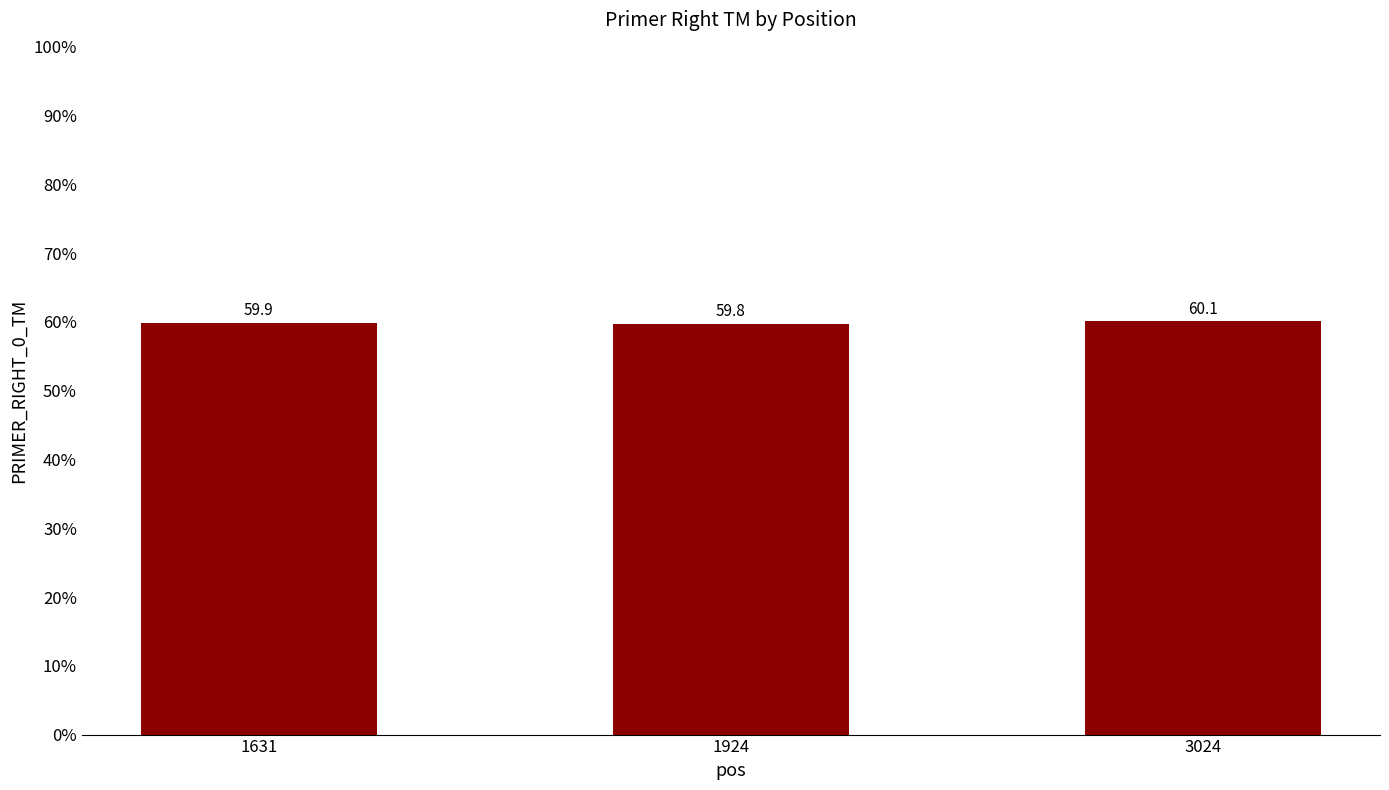

What is the greatest value displayed?

60.1